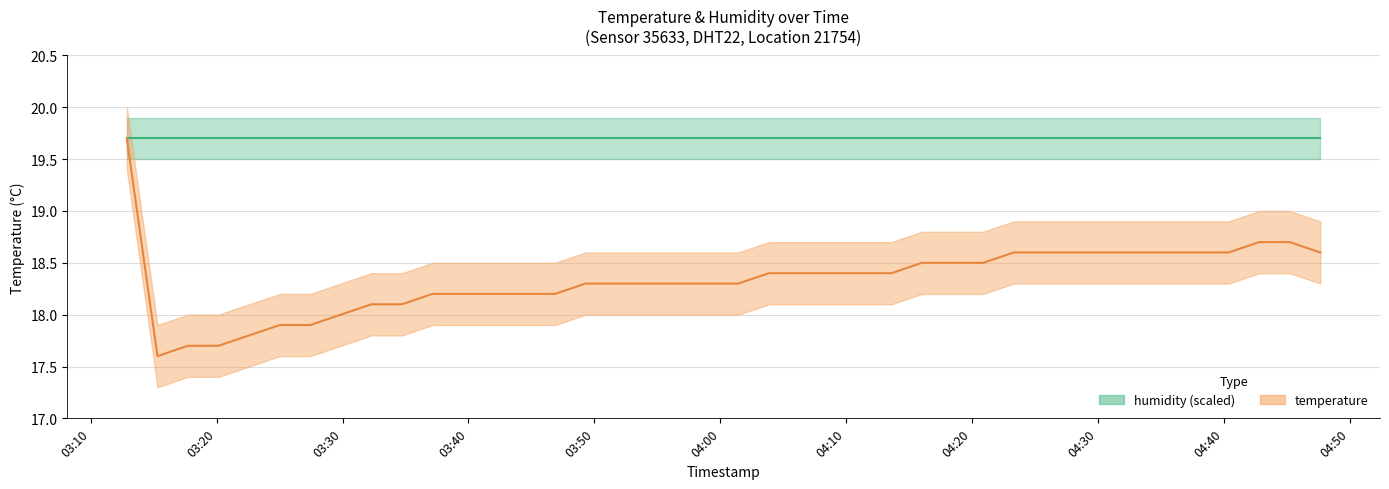

What is the label of the 1st point from the right?

2022-10-16T04:47:40